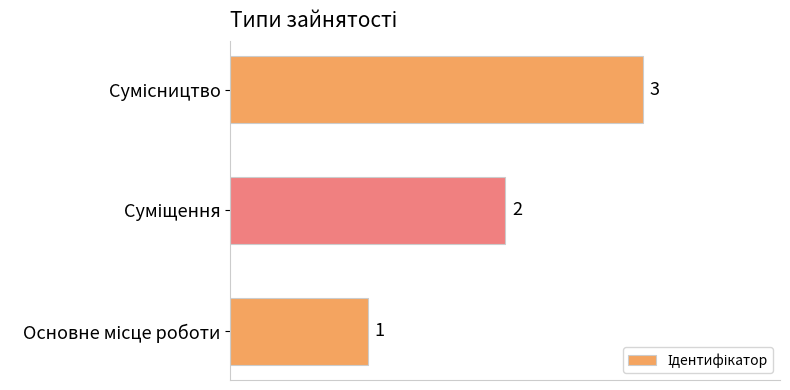

What is the sum of all values?

6